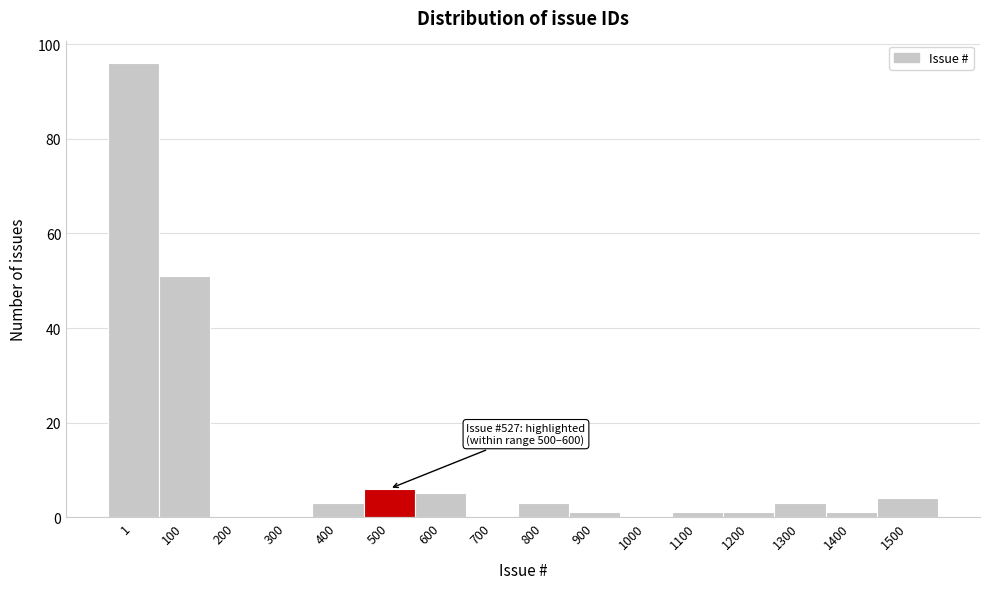

Reading left to right, transcribe all the data shown in this chart.

1=96	100=51	200=0	300=0	400=3	500=6	600=5	700=0	800=3	900=1	1000=0	1100=1	1200=1	1300=3	1400=1	1500=4